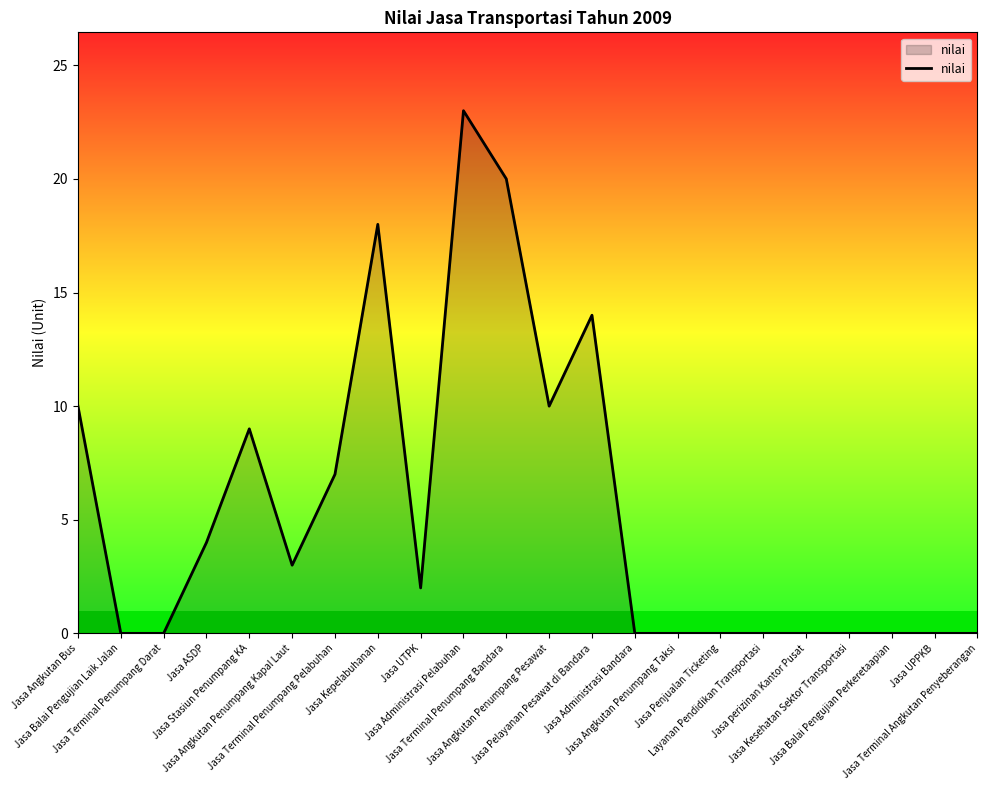

What is the difference between the maximum and minimum values?

23